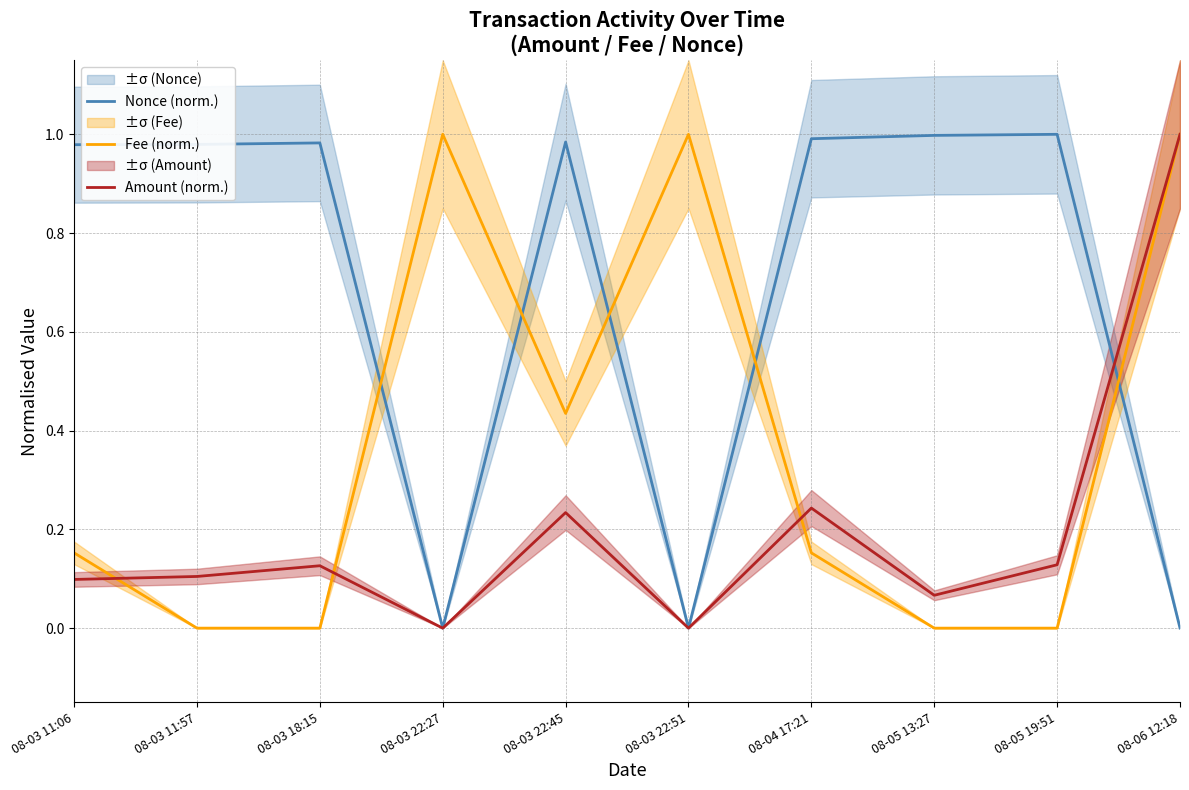

What is the maximum value for Amount (norm.)?

1.0